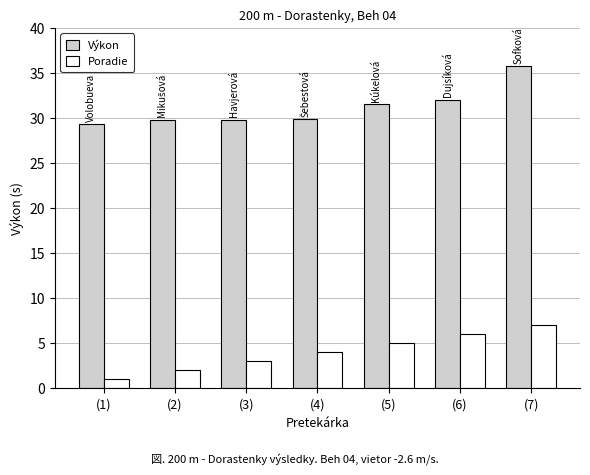

Count the number of categories in the chart.

7